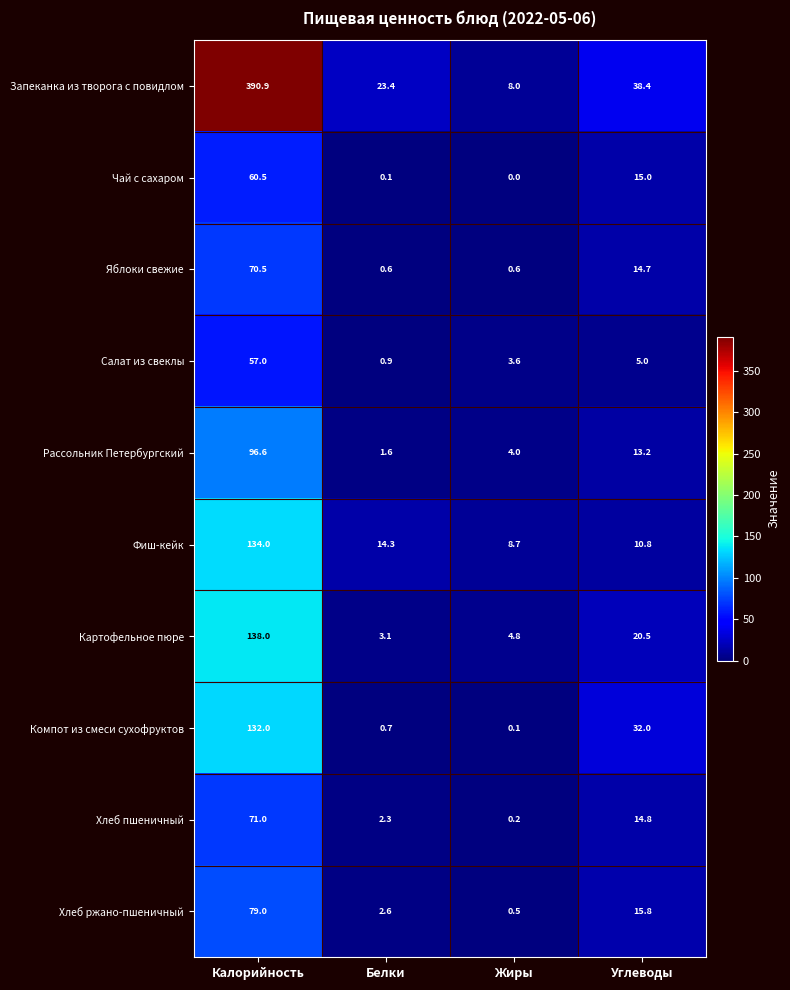

Rank the series at Жиры from highest to lowest value.

Фиш-кейк, Запеканка из творога с повидлом, Картофельное пюре, Рассольник Петербургский, Салат из свеклы, Яблоки свежие, Хлеб ржано-пшеничный, Хлеб пшеничный, Компот из смеси сухофруктов, Чай с сахаром